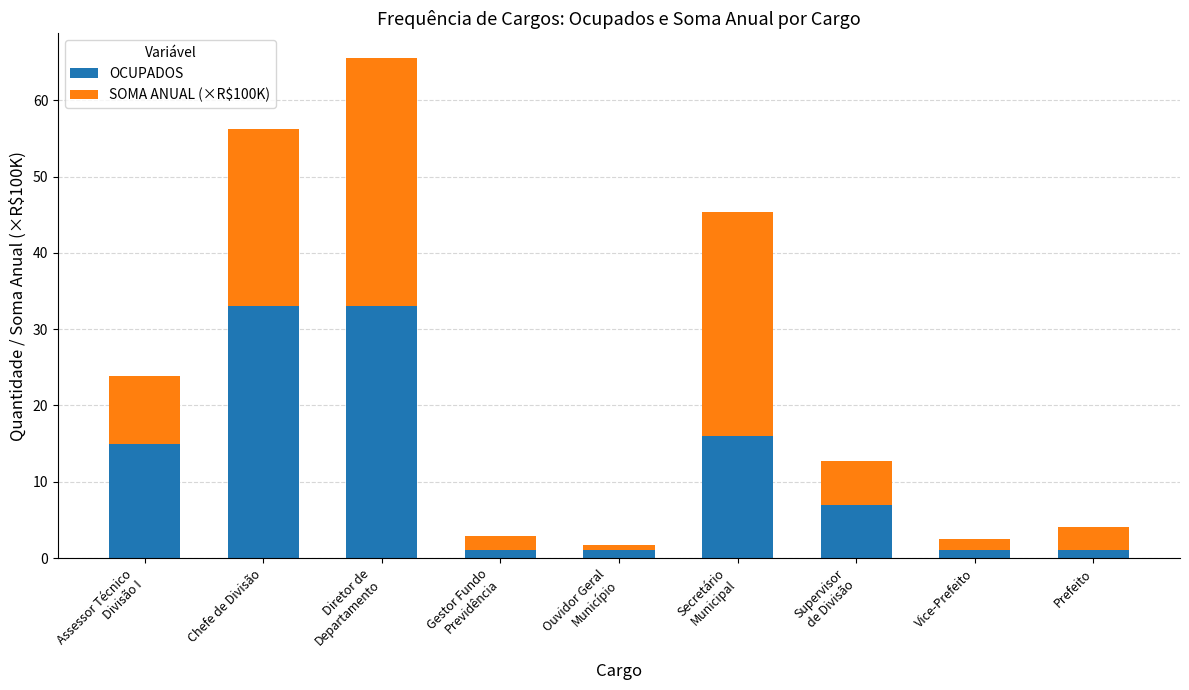

What is the difference between the maximum and minimum values in the OCUPADOS series?

32.0